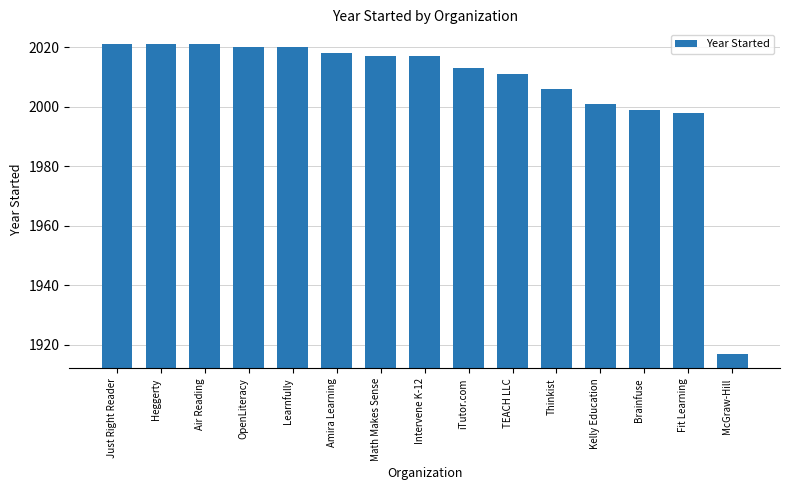

How many categories are shown in the chart?

15